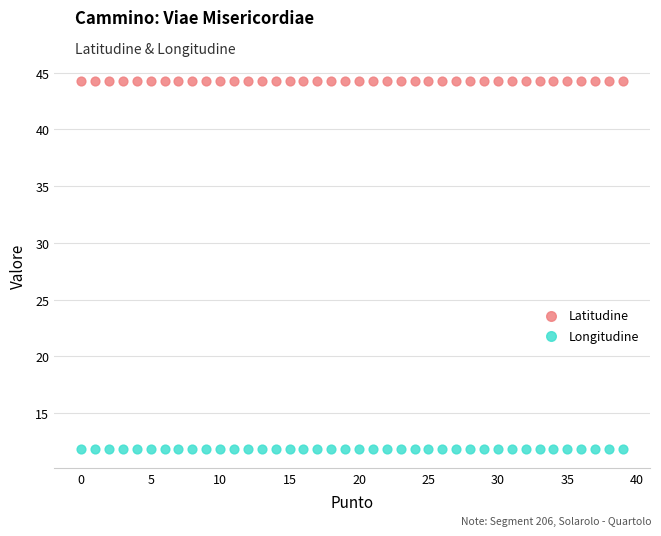

What are all the series names shown in the legend?

Latitudine, Longitudine